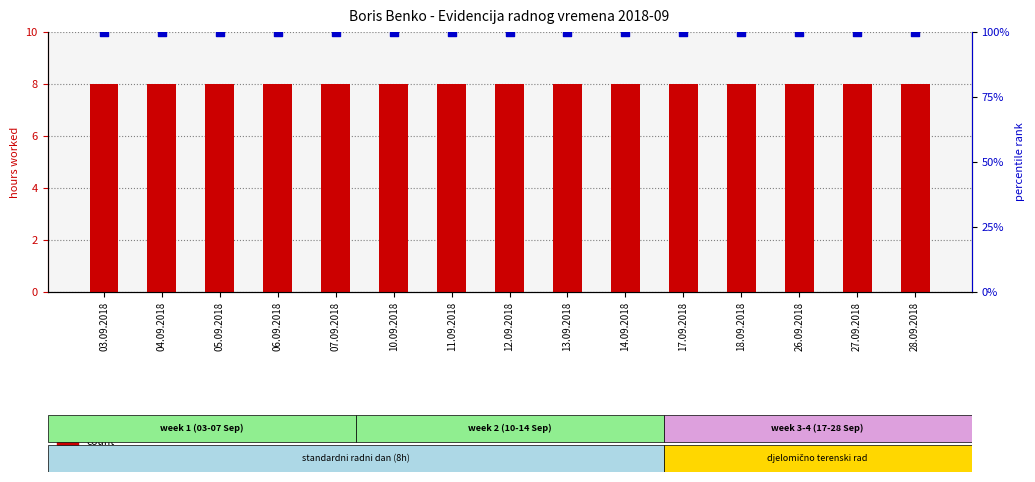

At how many categories does at least one series exceed 31?

15